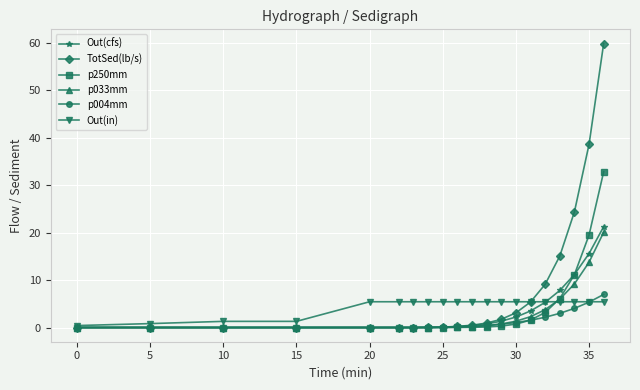

Which series has the largest total across all categories?

TotSed(lb/s)